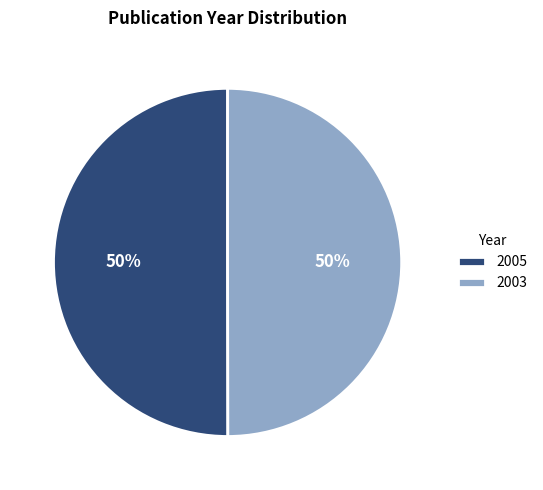

To the nearest percent, what is the average slice percentage?

50%